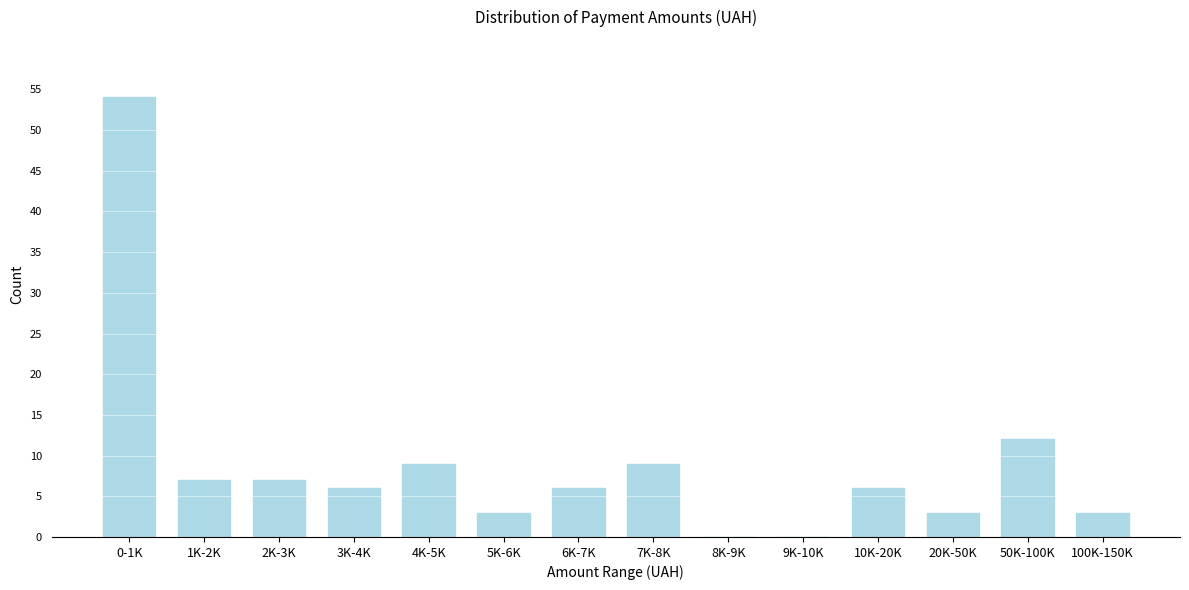

Reading left to right, transcribe all the data shown in this chart.

0-1K=54	1K-2K=7	2K-3K=7	3K-4K=6	4K-5K=9	5K-6K=3	6K-7K=6	7K-8K=9	8K-9K=0	9K-10K=0	10K-20K=6	20K-50K=3	50K-100K=12	100K-150K=3